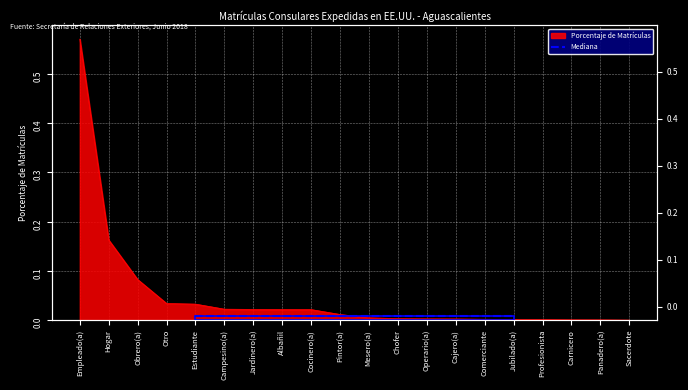

True or false: there are more than 0 points higher than both neighbors.

False